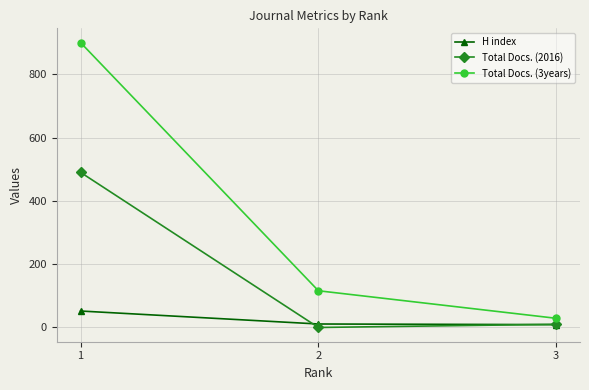

List the series in order of their overall mean, lowest first.

H index, Total Docs. (2016), Total Docs. (3years)